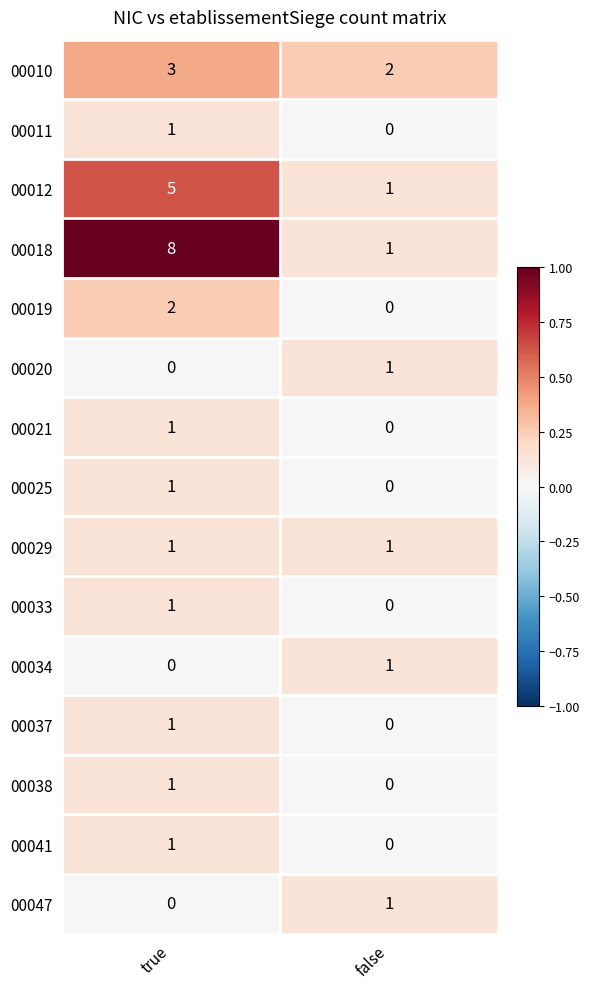

What is the difference between the 00012 values at true and false?

4